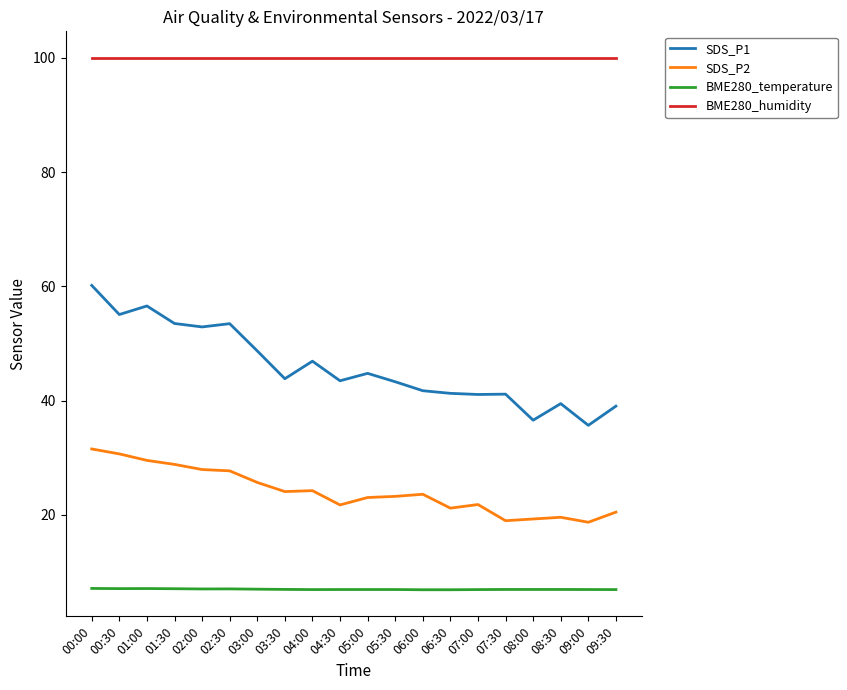

What is the maximum value shown in the chart?

100.0